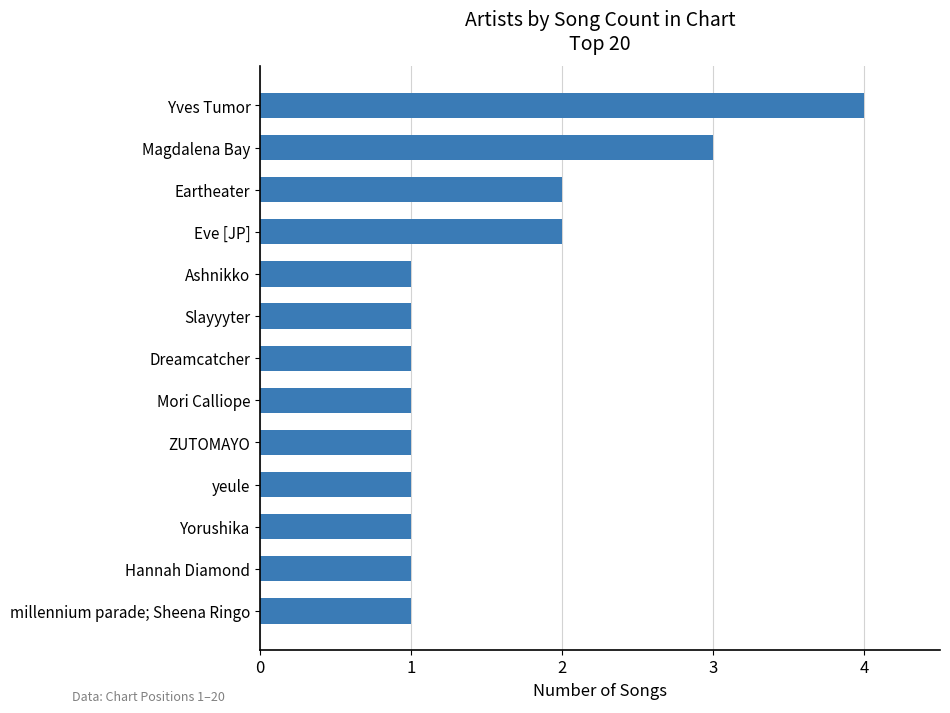

What value does the data have at Yves Tumor?

4